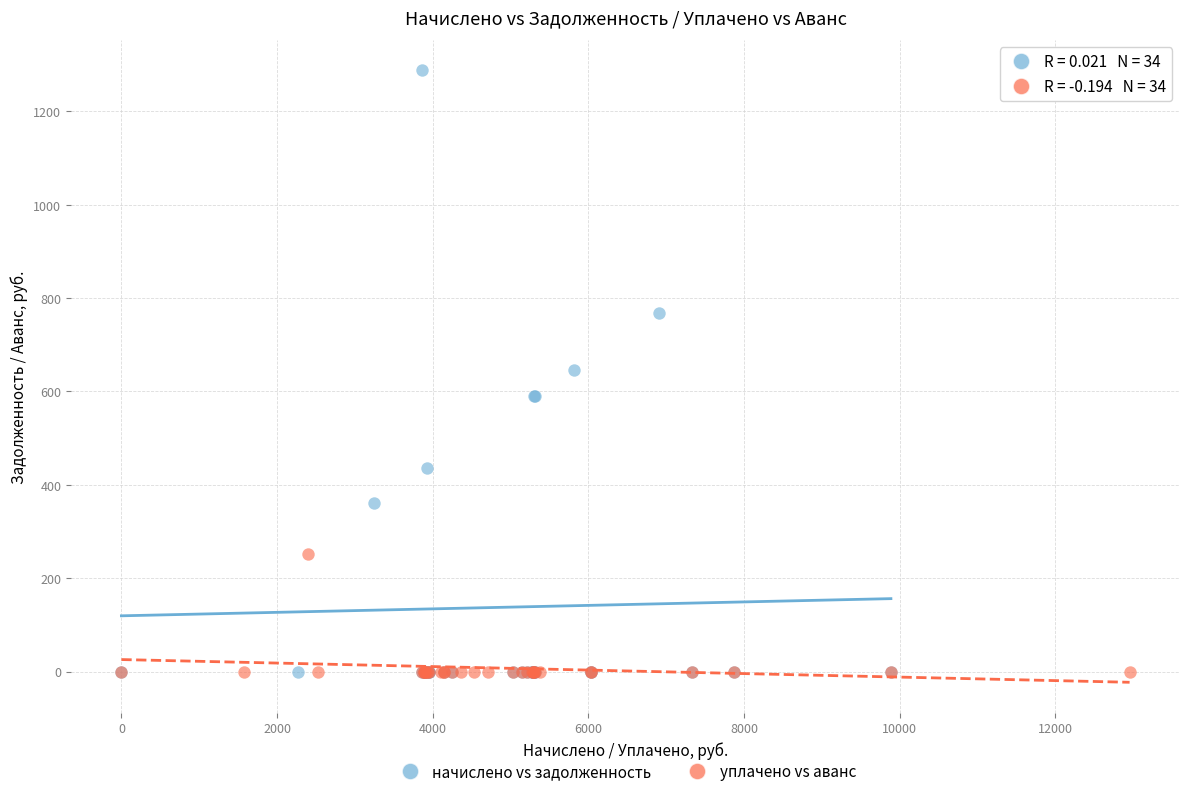

Which series reaches the maximum Y coordinate?

начислено vs задолженность